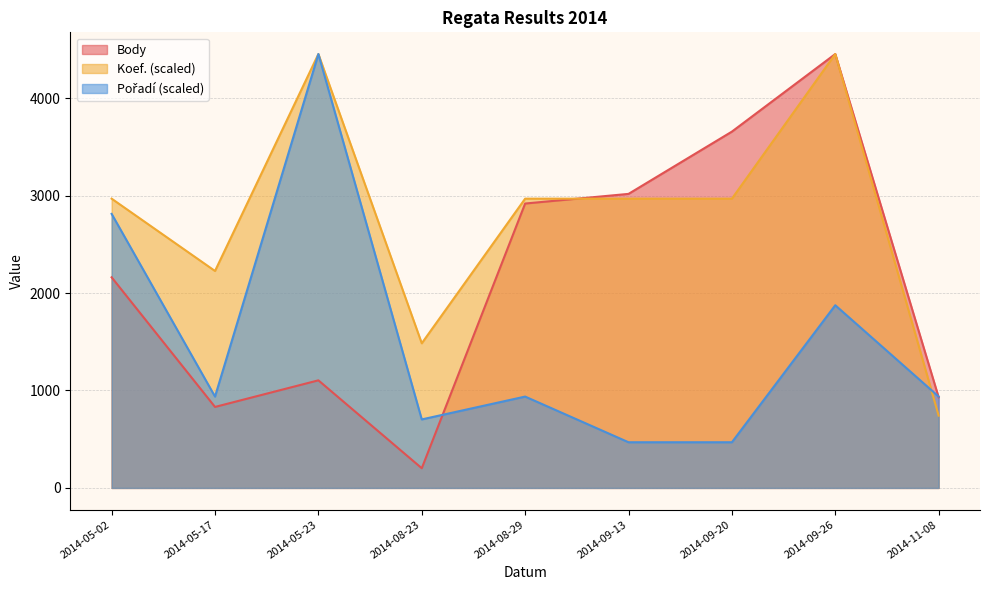

What is the difference between the Koef. values at 2014-09-13 and 2014-08-23?

1484.0